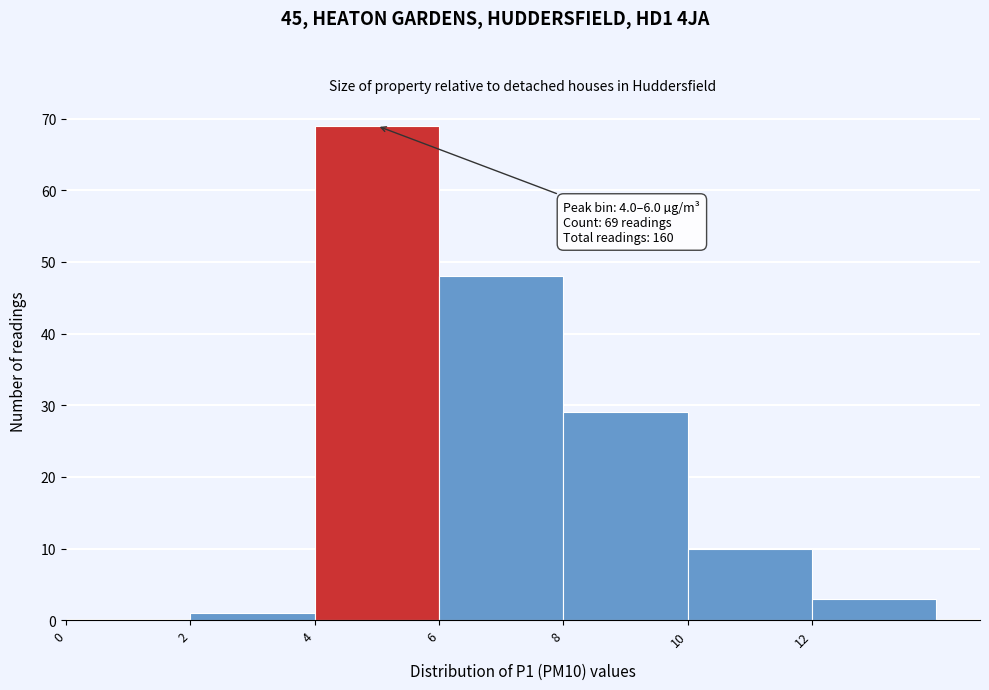

Which range on the x-axis has the tallest bar?

4 to 6